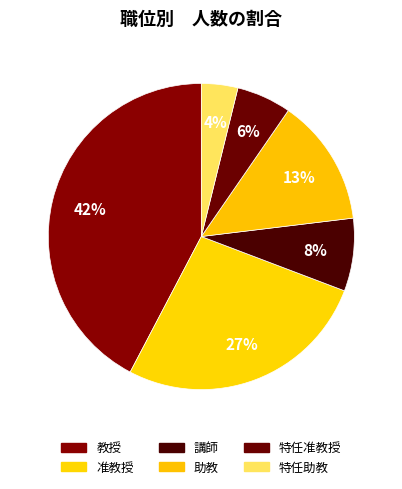

Which category has the biggest portion of the pie?

教授